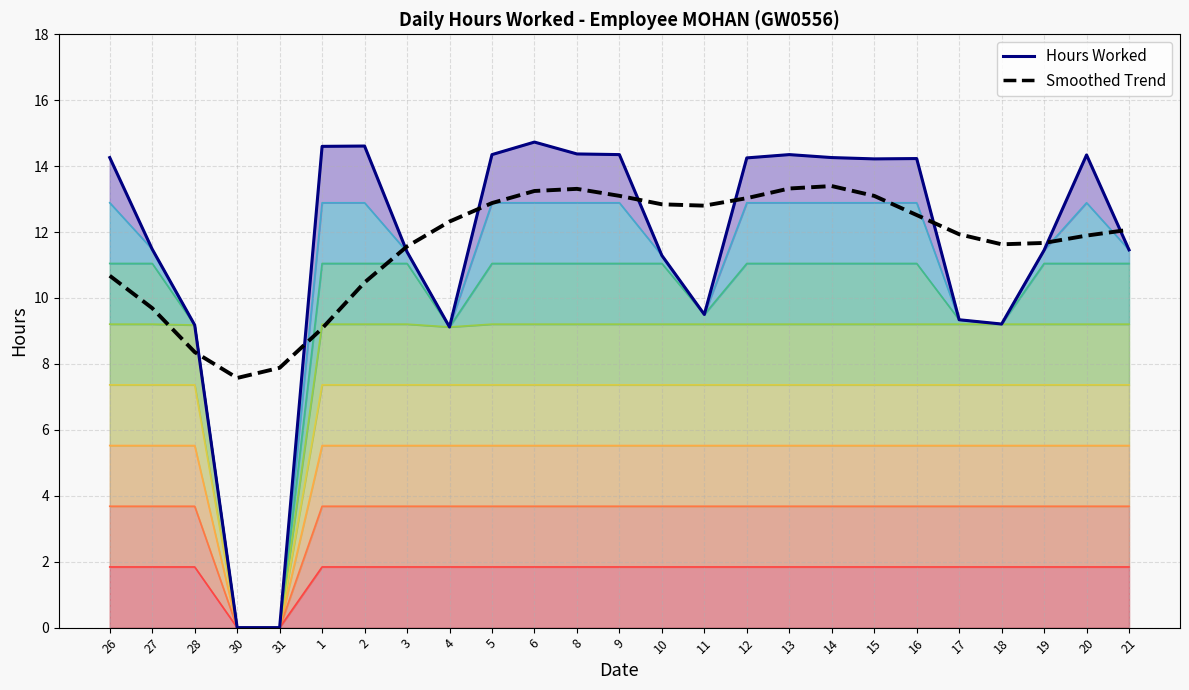

List the labels in order of value, smallest first.

30, 31, 4, 28, 18, 17, 11, 10, 3, 19, 21, 27, 15, 16, 12, 26, 14, 20, 5, 9, 13, 8, 1, 2, 6